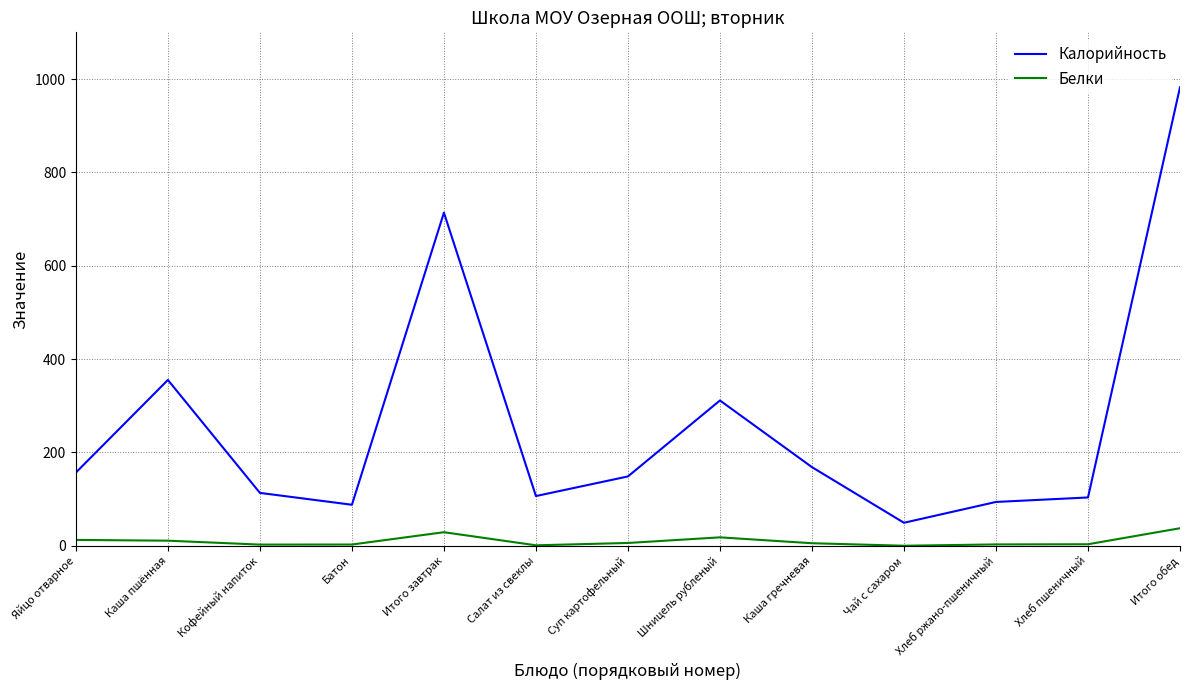

True or false: Белки and Калорийность cross at least once.

False